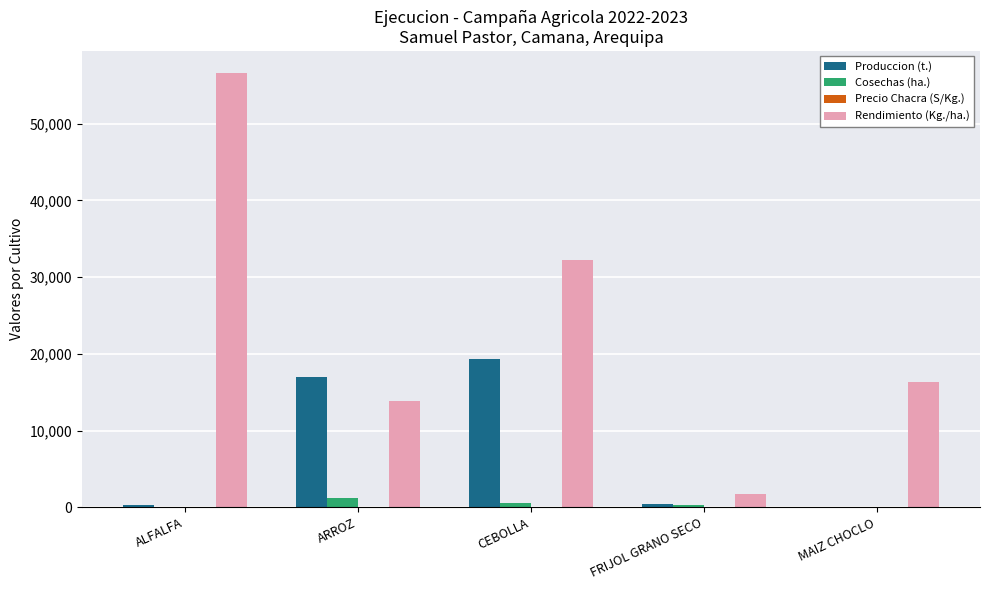

What is the sum of all Rendimiento (Kg./ha.) values?

120752.1